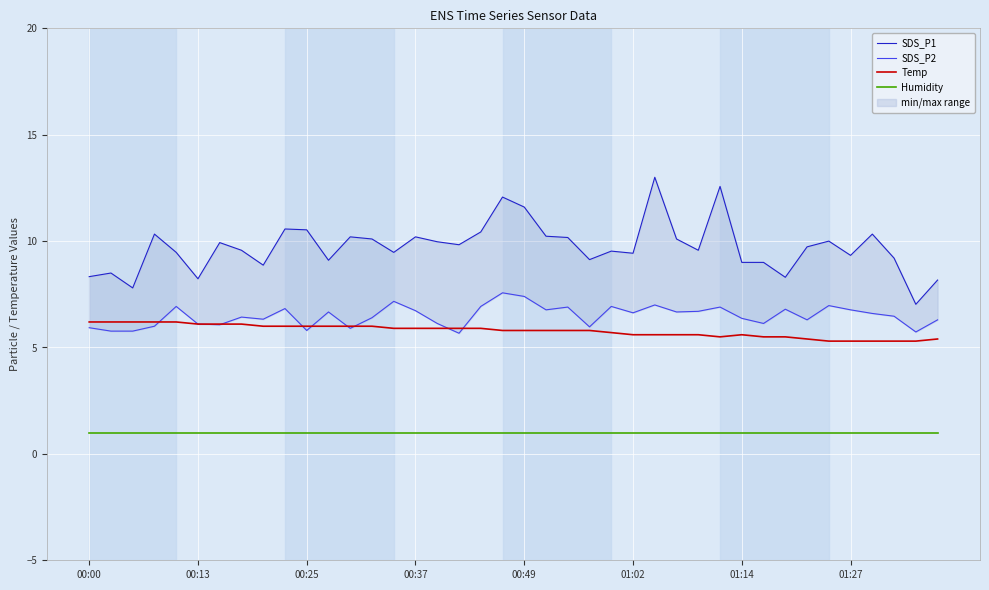

What is the label of the 1st point from the left?

00:00